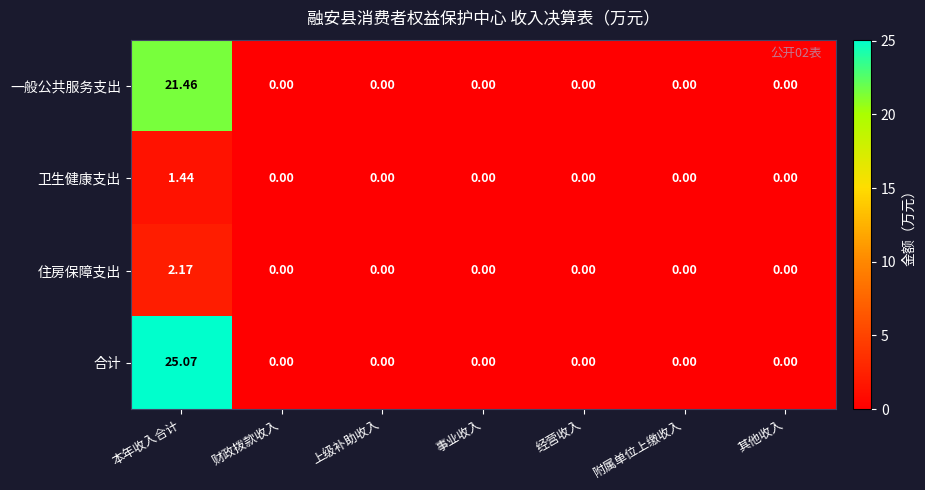

At how many categories does at least one series exceed 9?

1